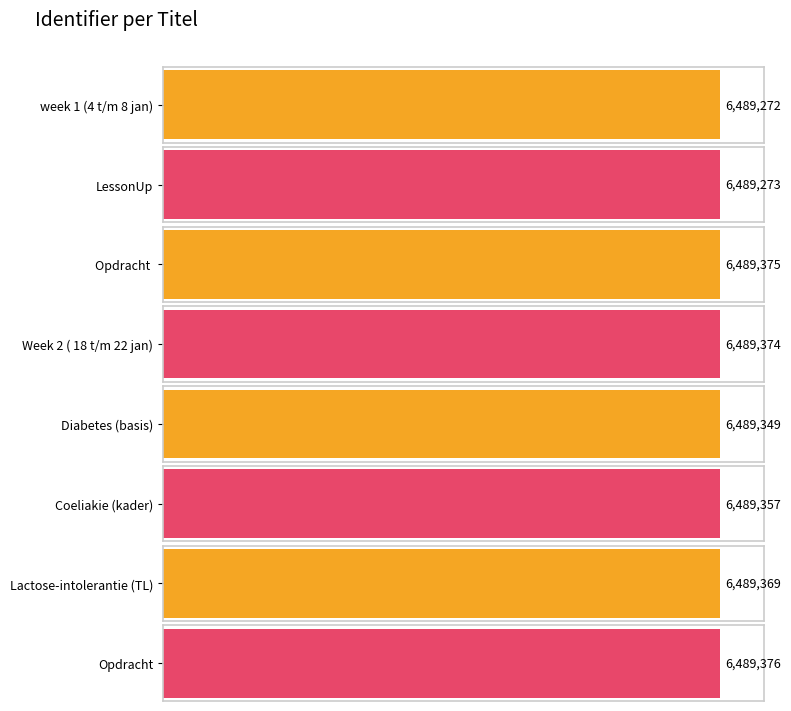

The value at Opdracht  is 6489375. True or false?

True